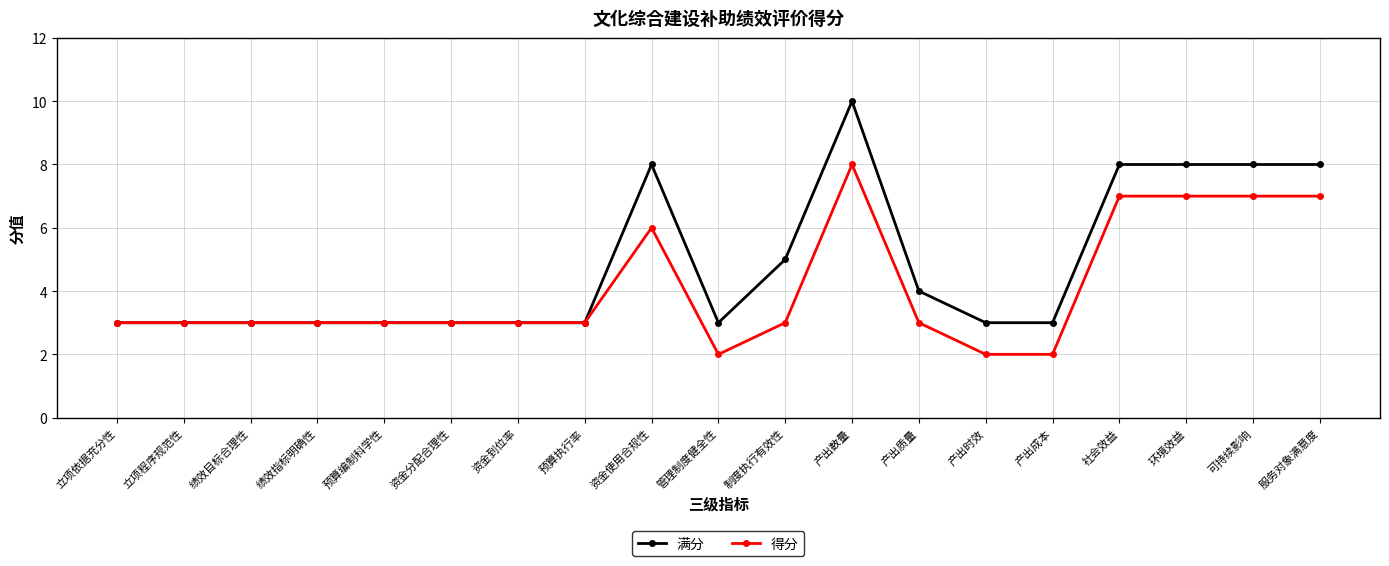

What is the smallest value displayed?

2